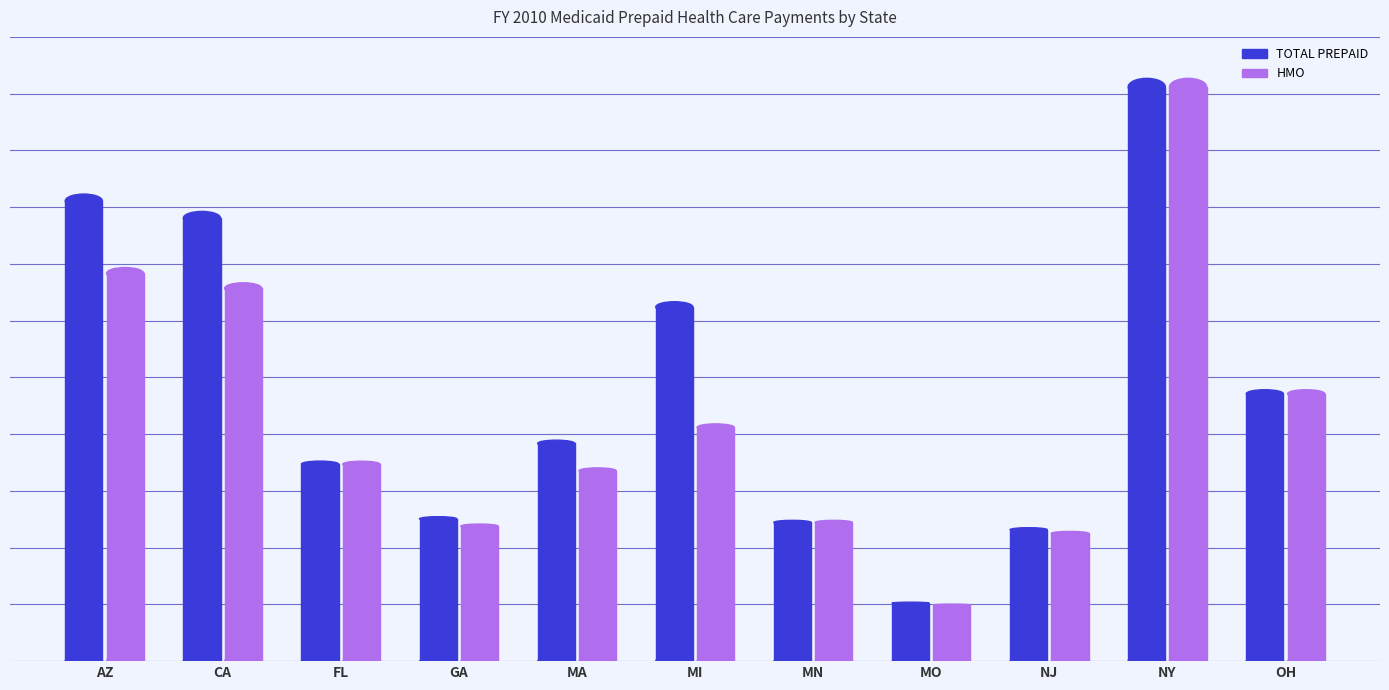

What are all the series names shown in the legend?

TOTAL PREPAID, HMO